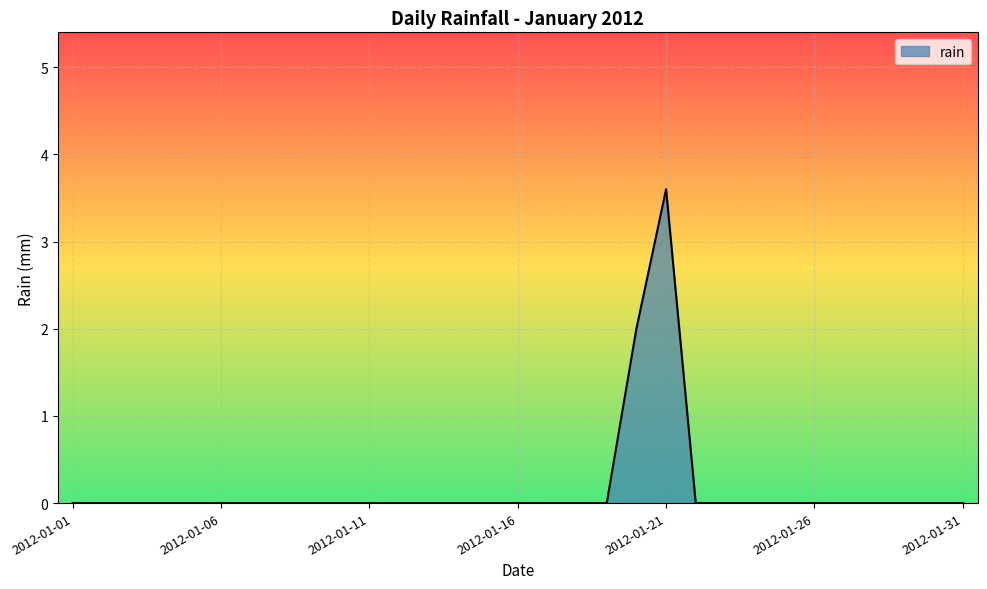

How many values are between 0 and 1?

29